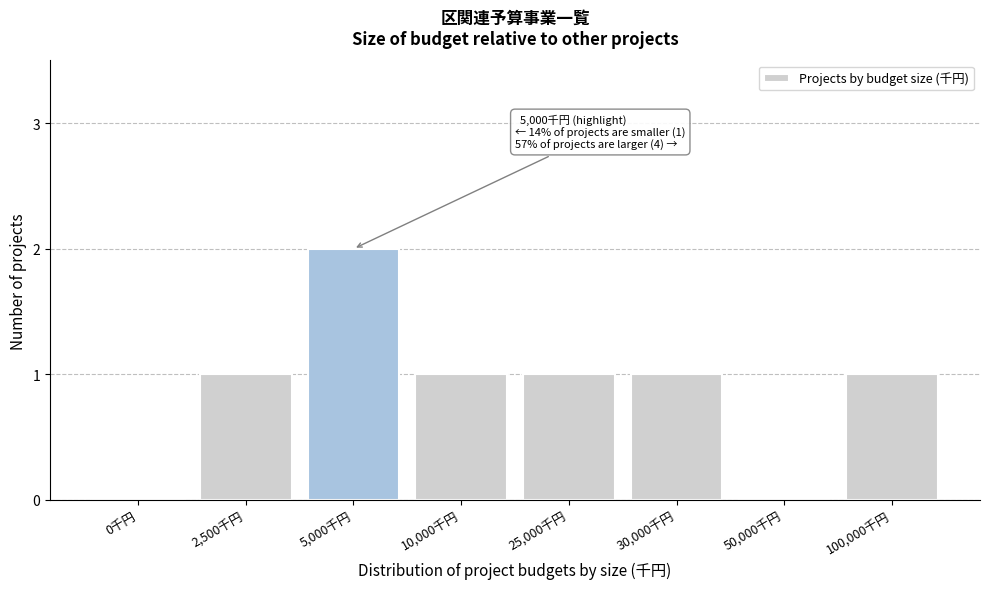

Reading left to right, extract all data points from this chart.

0千円=0	2,500千円=1	5,000千円=2	10,000千円=1	25,000千円=1	30,000千円=1	50,000千円=0	100,000千円=1